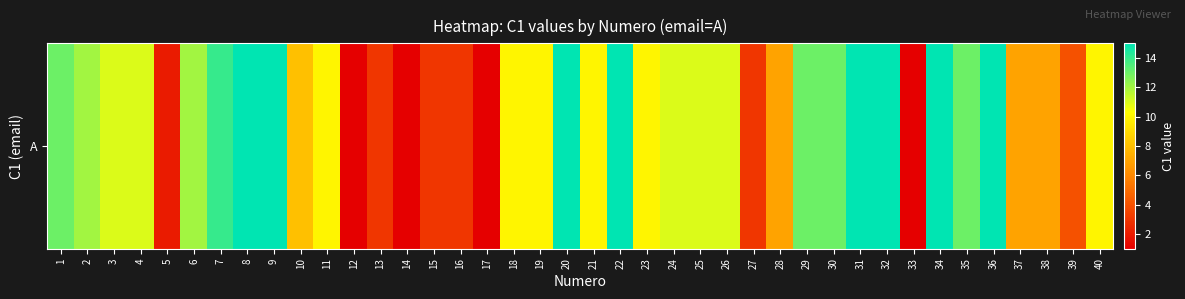

What is the approximate value at 37?

7